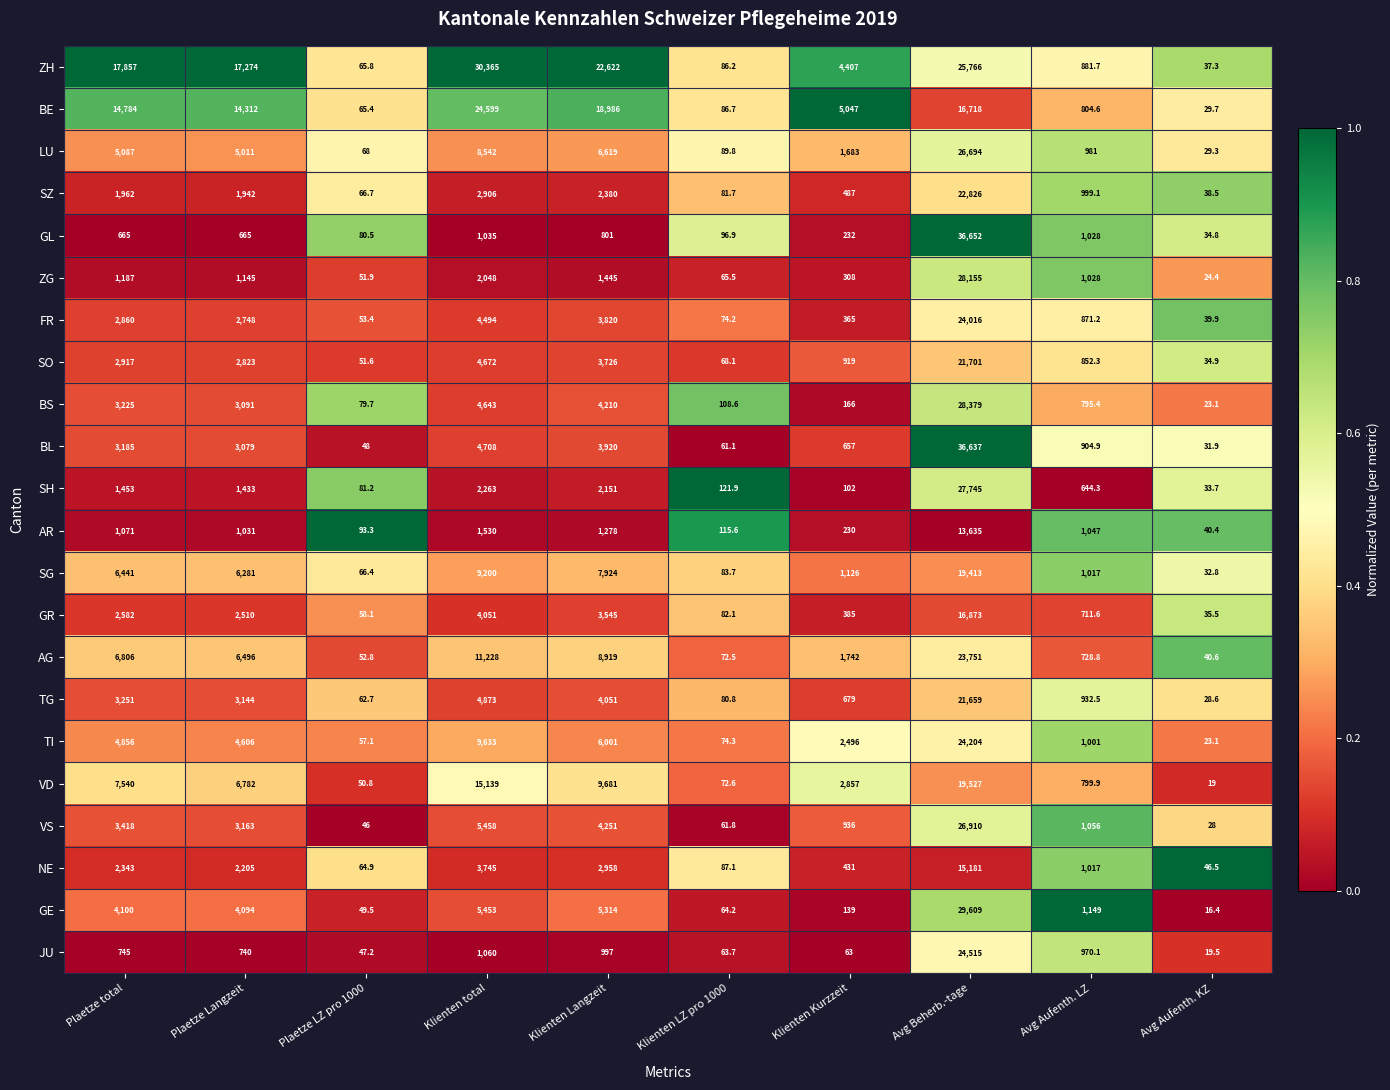

What is the total value across all series at Avg Aufenth. LZ?

20220.4